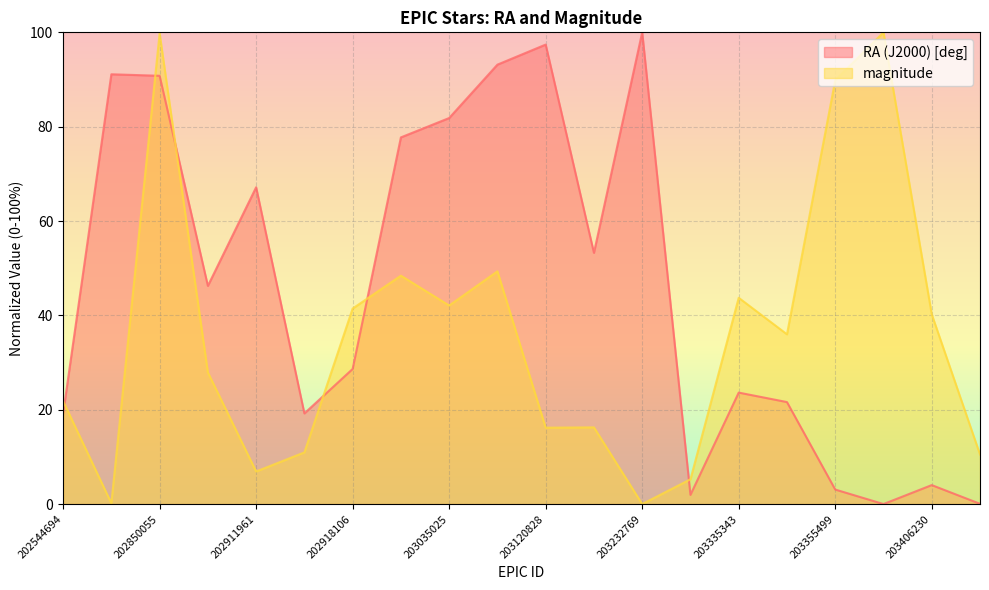

Reading left to right, transcribe all the data shown in this chart.

RA (J2000) [deg]: 202544694=19.1	202633544=91.1	202850055=90.8	202907765=46.3	202911961=67.2	202915229=19.2	202918106=28.6	202963544=77.7	203035025=81.8	203046225=93.2	203120828=97.4	203131475=53.3	203232769=100.0	203260397=1.9	203335343=23.6	203338172=21.6	203355499=3.1	203369334=0.0	203406230=4.0	203435396=0.1
magnitude: 202544694=21.8	202633544=0.2	202850055=99.8	202907765=27.9	202911961=6.9	202915229=11.0	202918106=41.4	202963544=48.4	203035025=42.1	203046225=49.3	203120828=16.2	203131475=16.3	203232769=0.0	203260397=5.3	203335343=43.7	203338172=36.0	203355499=89.8	203369334=100.0	203406230=40.2	203435396=10.5